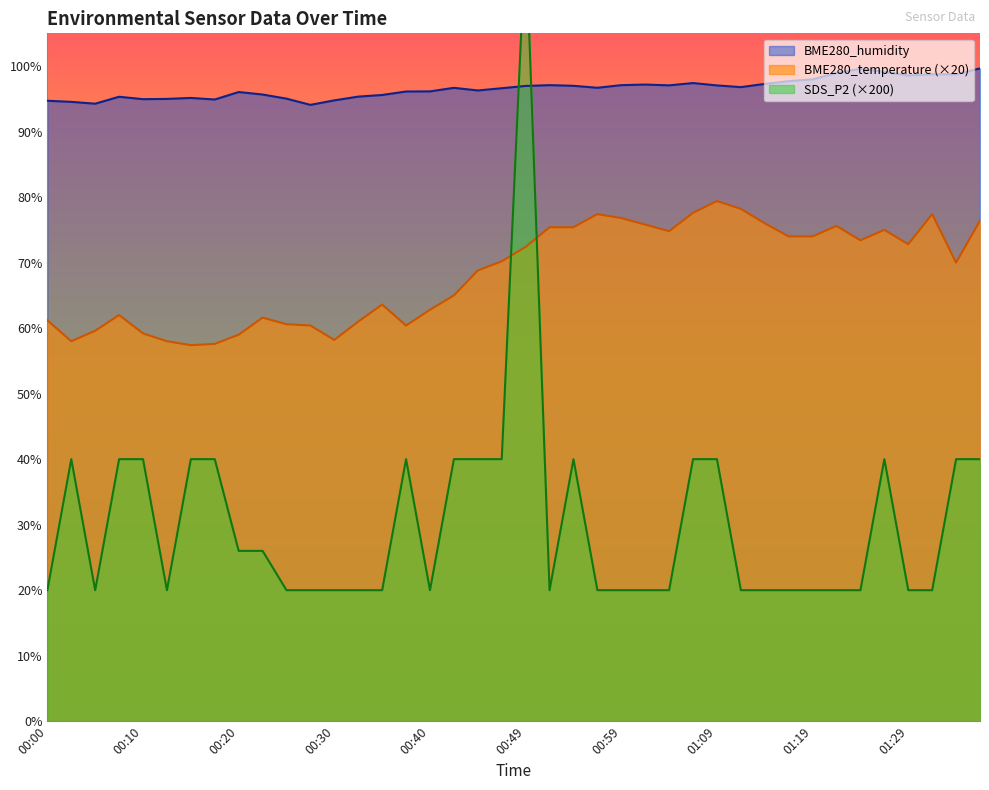

True or false: BME280_temperature and BME280_humidity cross at least once.

False